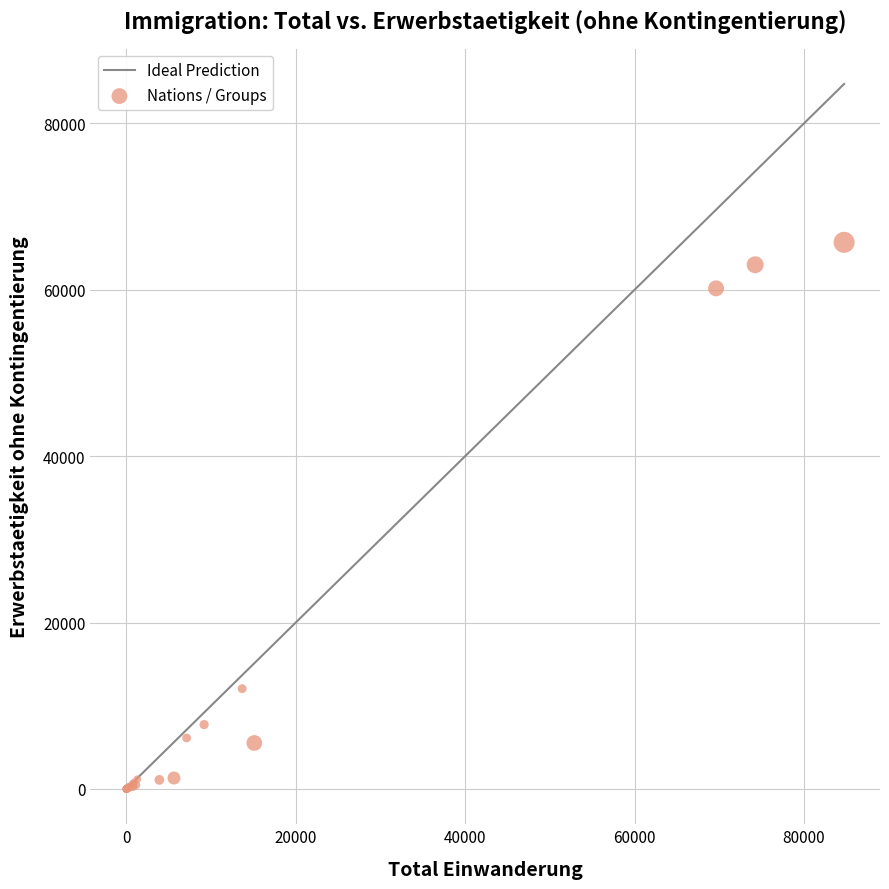

What Y value in the scatter plot is closest to 32853?

12057